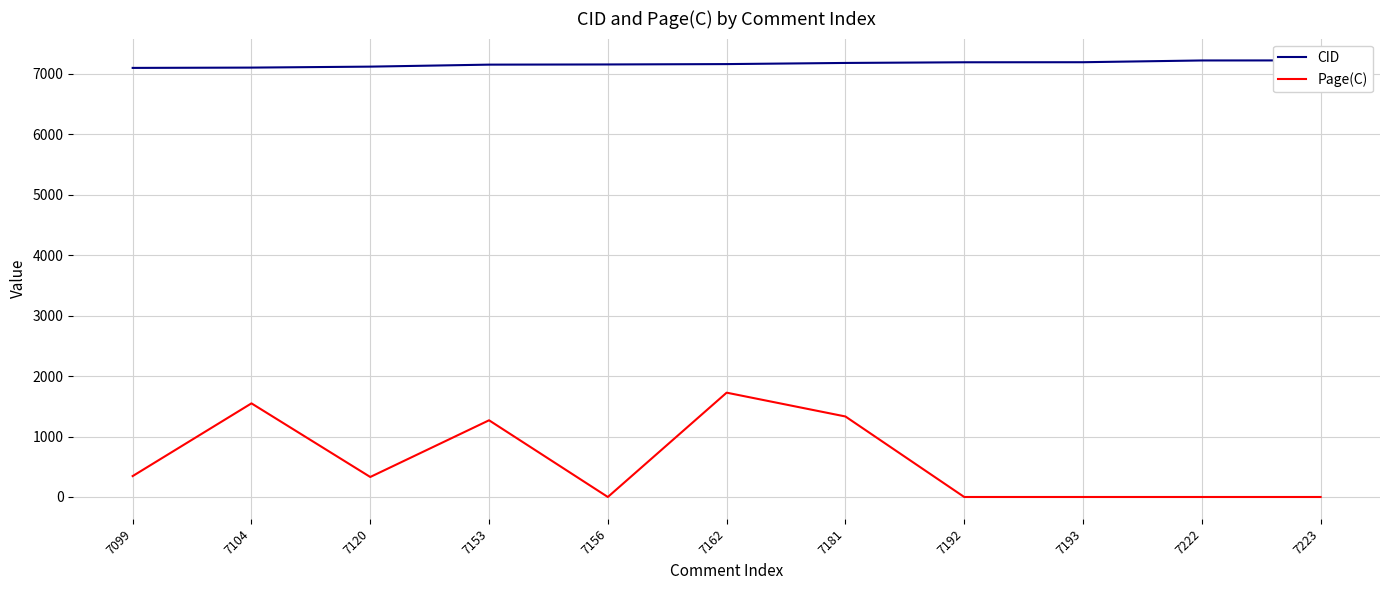

What is the value of the CID point at the 10th from the left?

7222